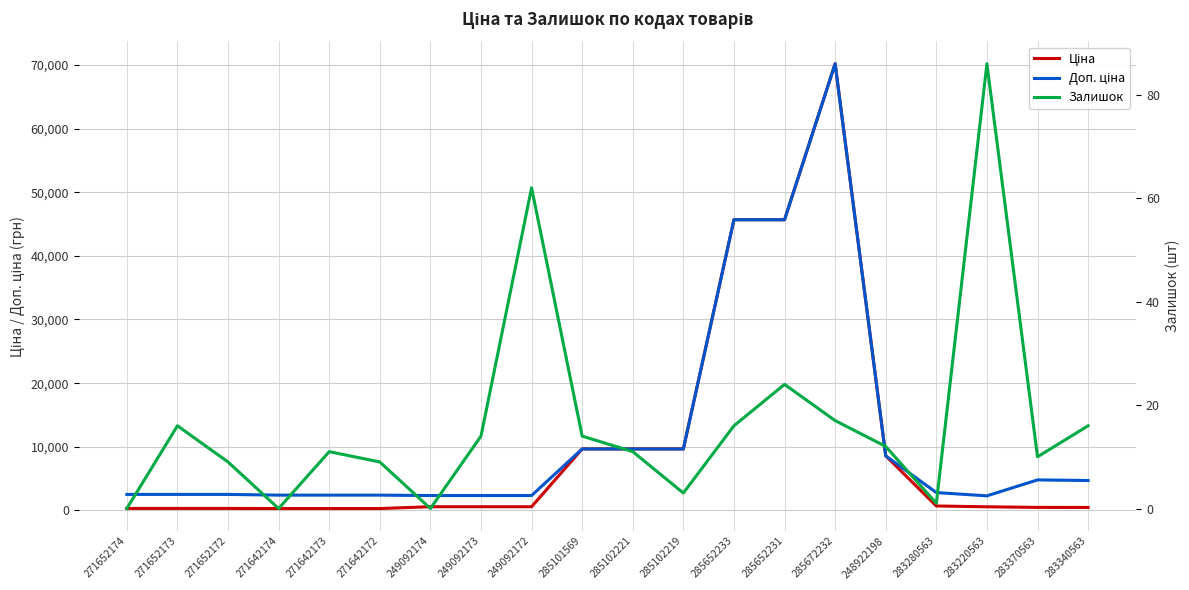

Between 249092173 and 283340563, which is larger?

249092173